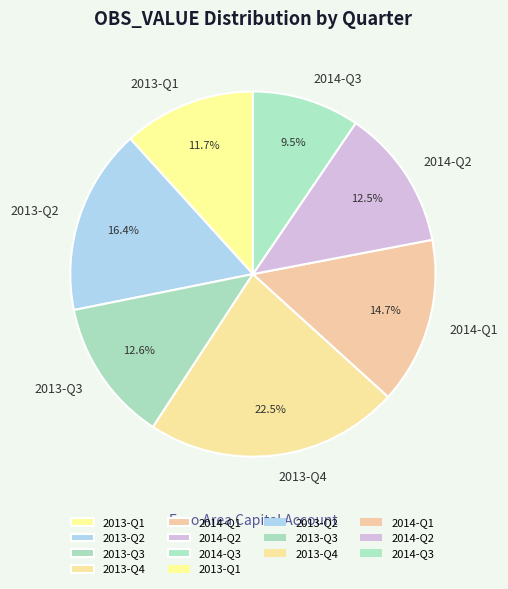

Which has a higher value, 2013-Q4 or 2014-Q1?

2013-Q4